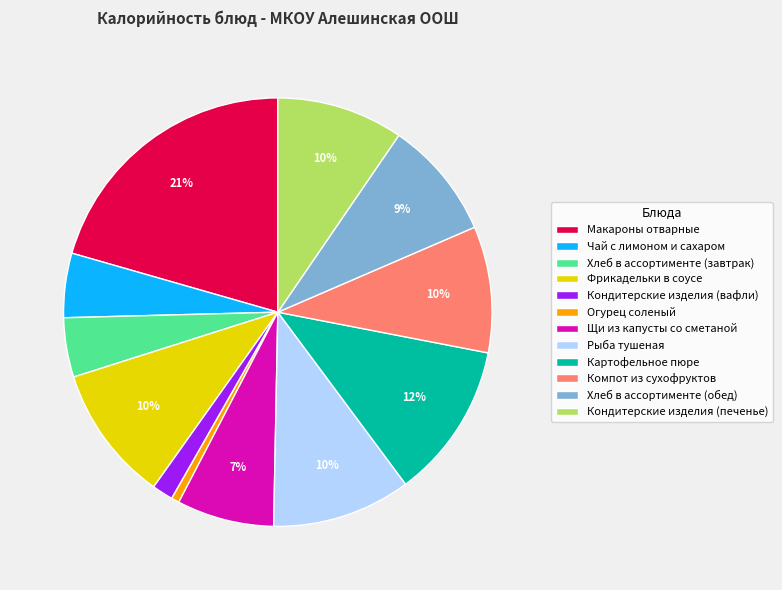

How many segments does this pie chart have?

12